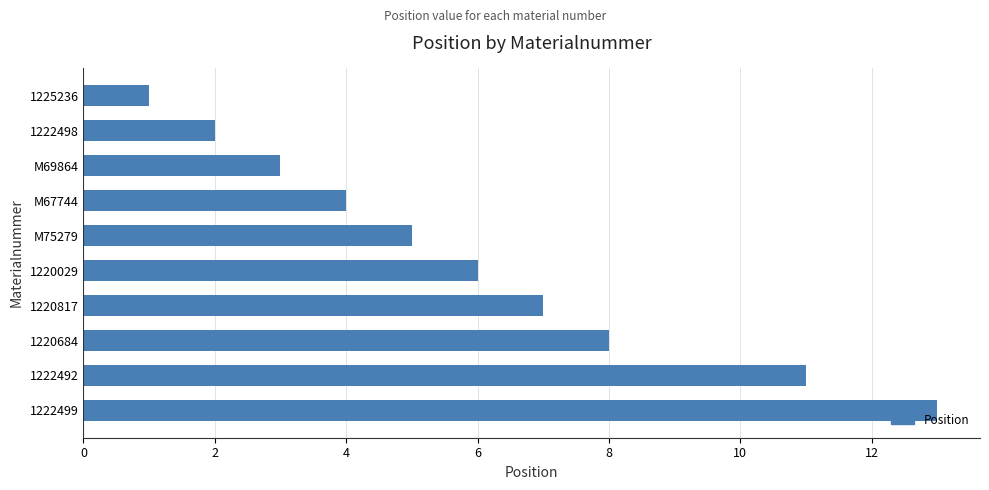

What is the difference between the second highest and second lowest values?

9